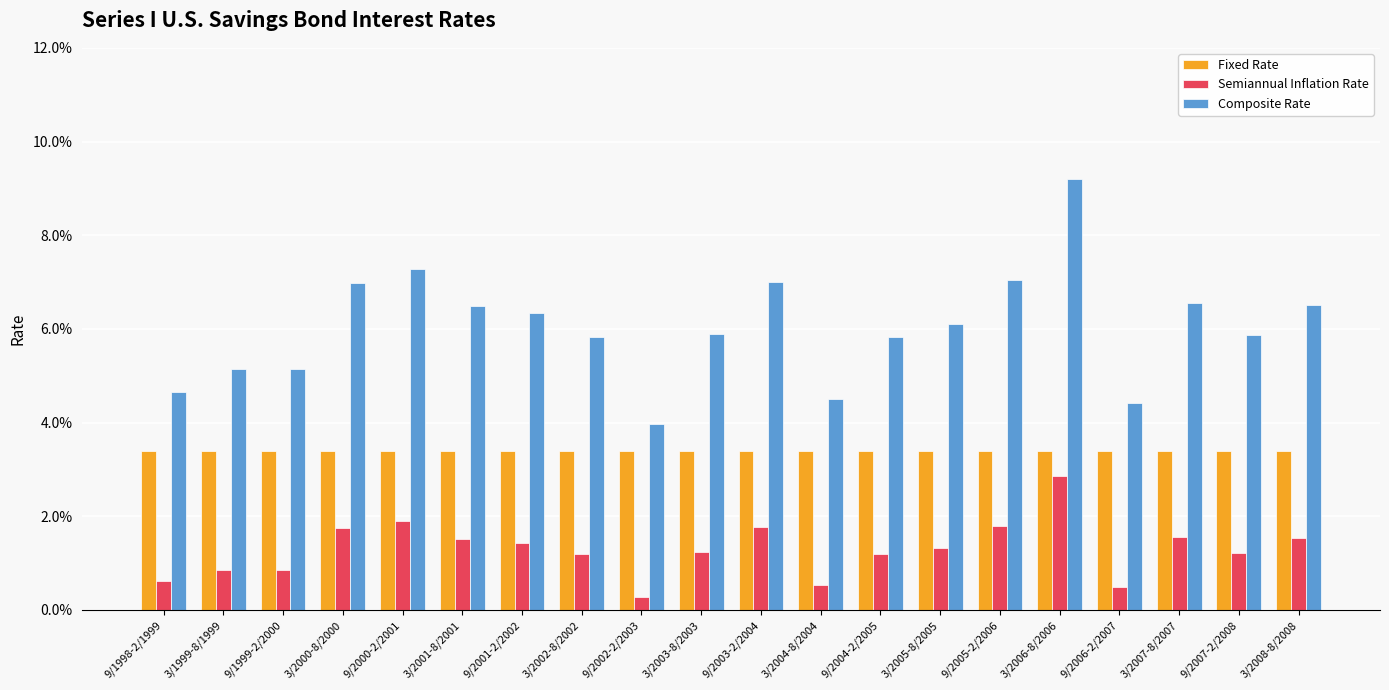

Does the chart contain any negative values?

No